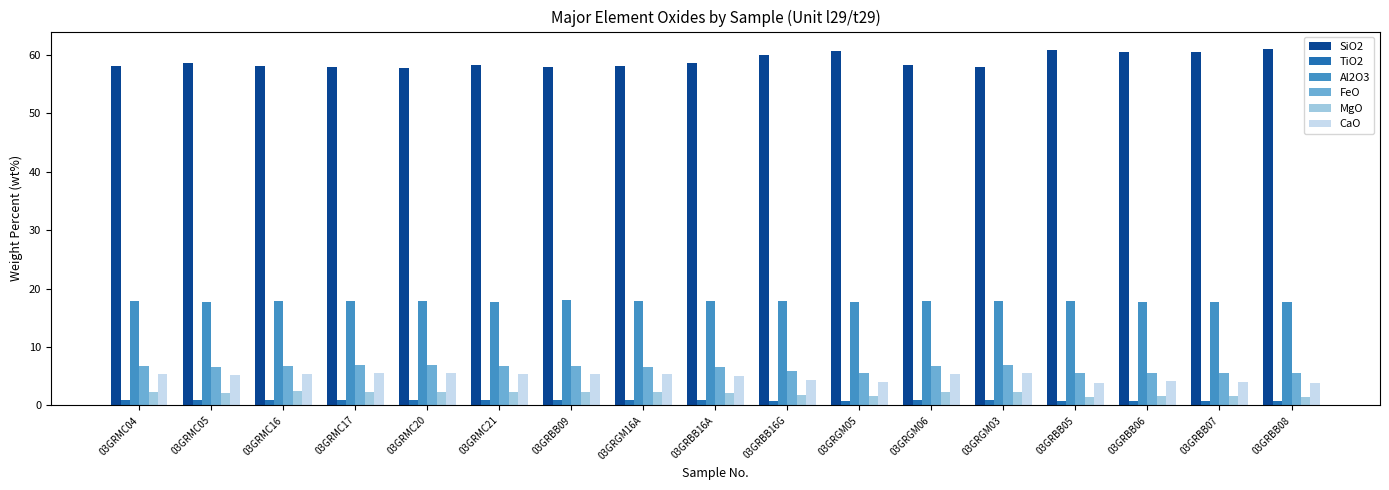

How many distinct data groups are displayed?

6